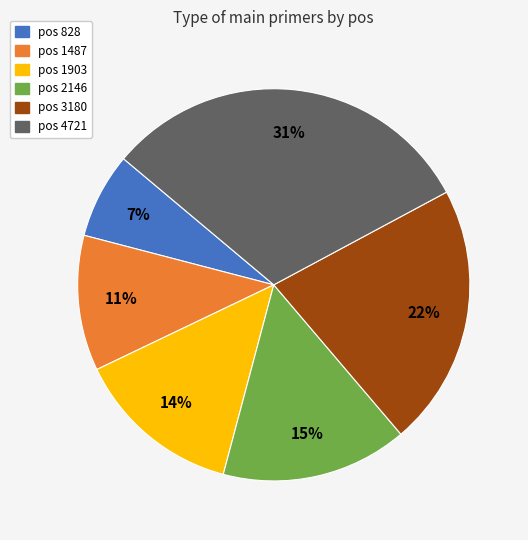

Is it true that pos 1487 is 20% of the pie?

False